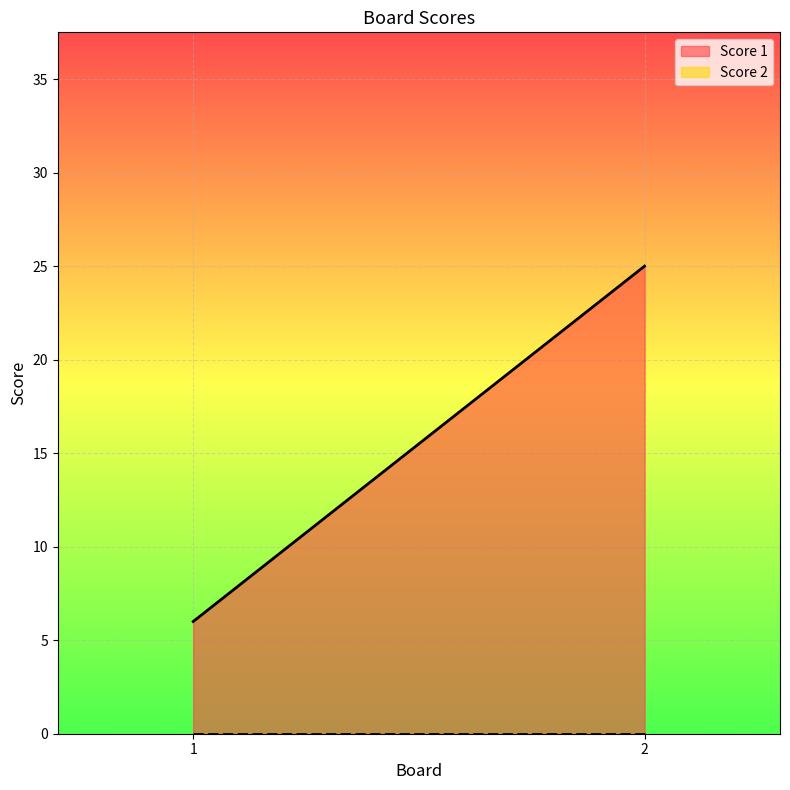

Rank the series at 1 from lowest to highest value.

Score 2, Score 1